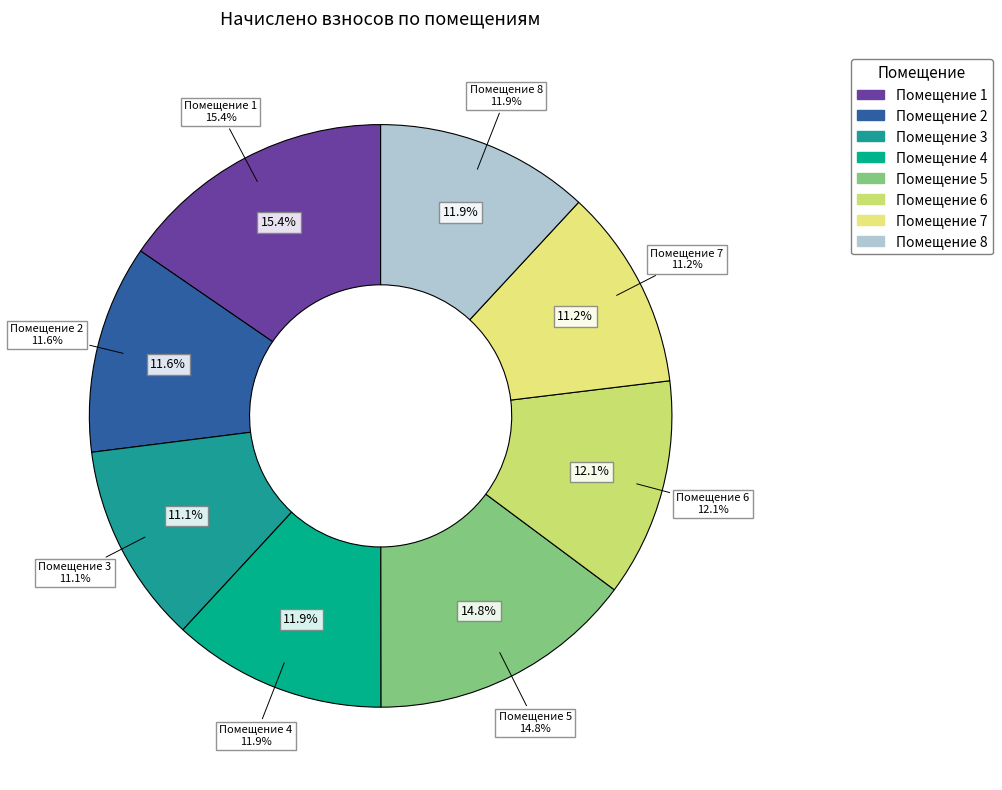

Is there any slice that represents more than half of the pie?

No